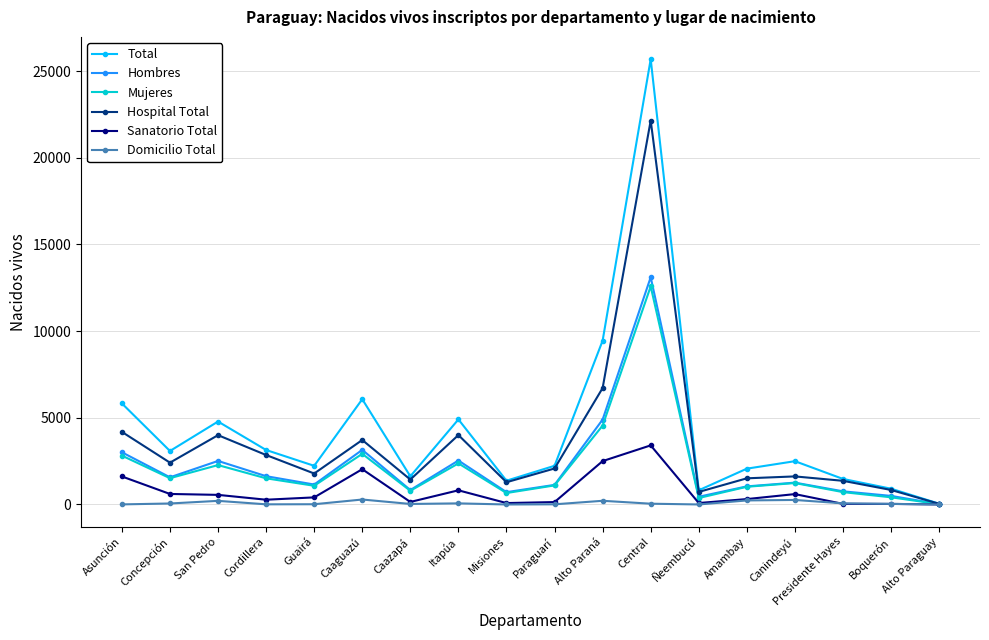

What value does the Hospital Total series have at Alto Paraguay, to the nearest 50?

50